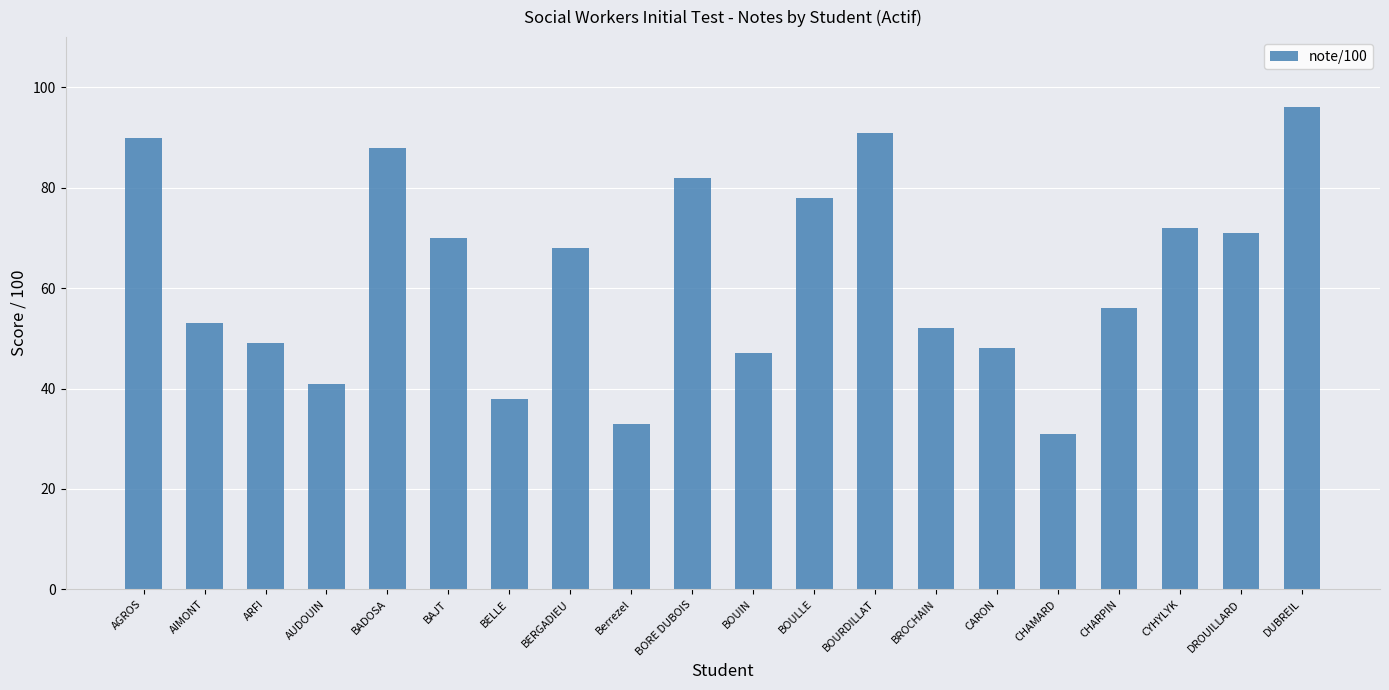

What is the value of the 1st bar from the left?

90